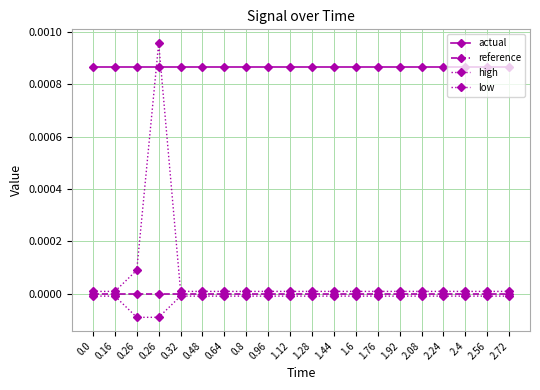

What is the label of the 19th point from the right?

0.16